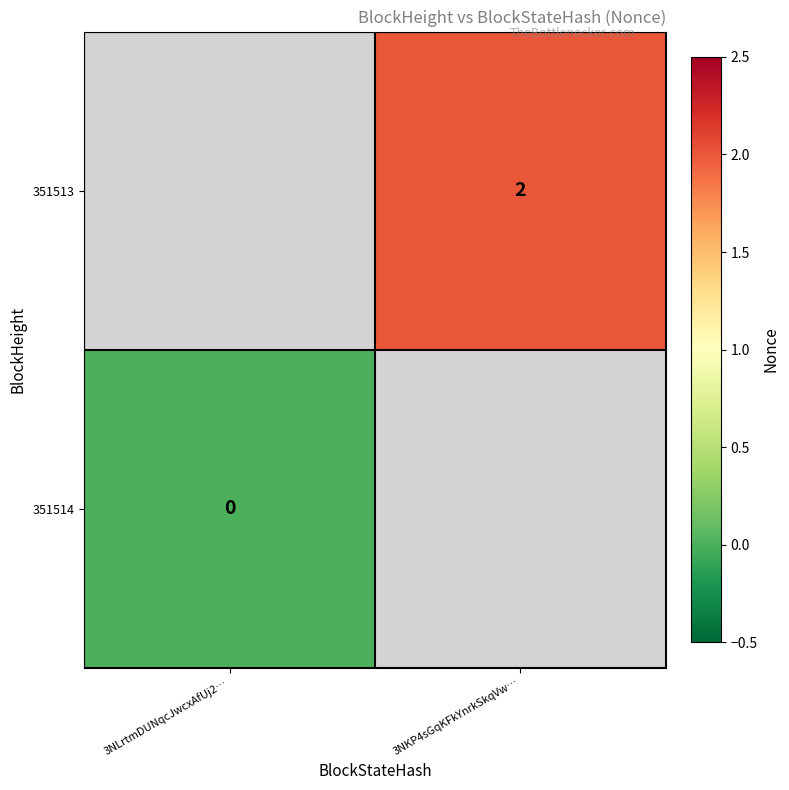

Is it true that 351513 equals 1 at 3NKP4sGqKFkYnrkSkqVw…?

False